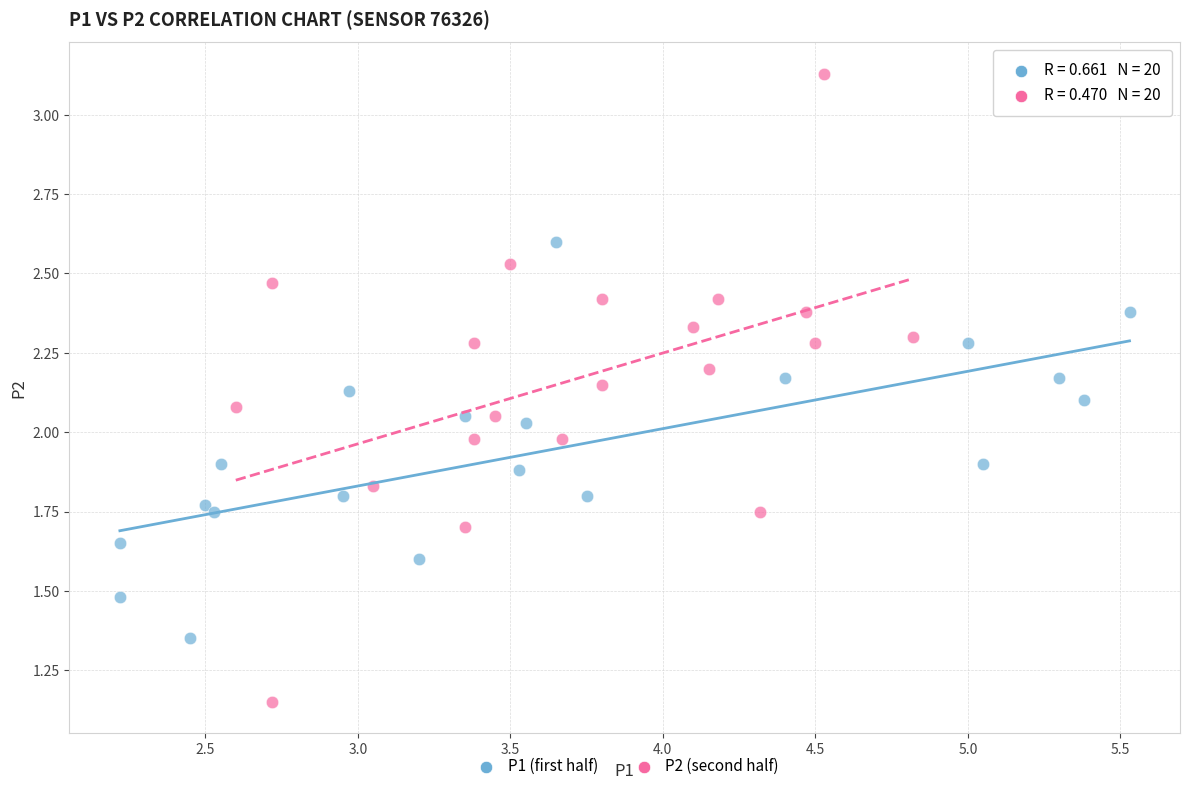

What are all the series names shown in the legend?

P1 (first half), P2 (second half)